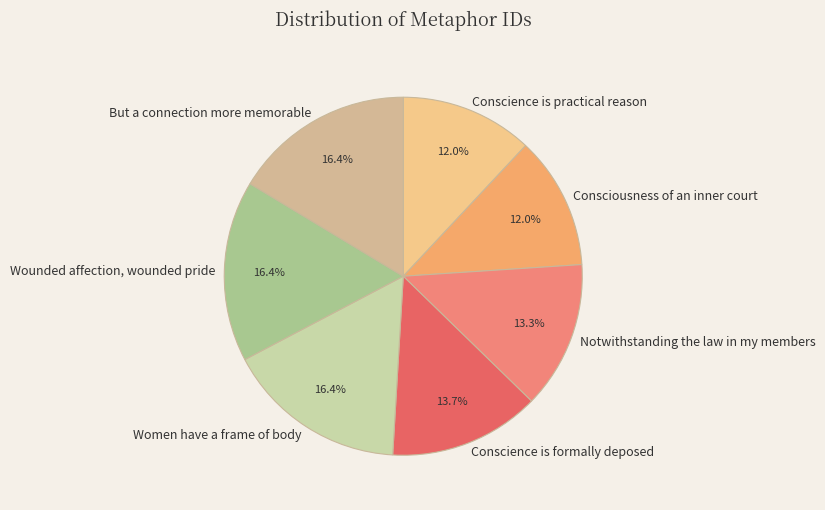

To the nearest percent, what is the difference between the largest and smallest slice percentages?

4%